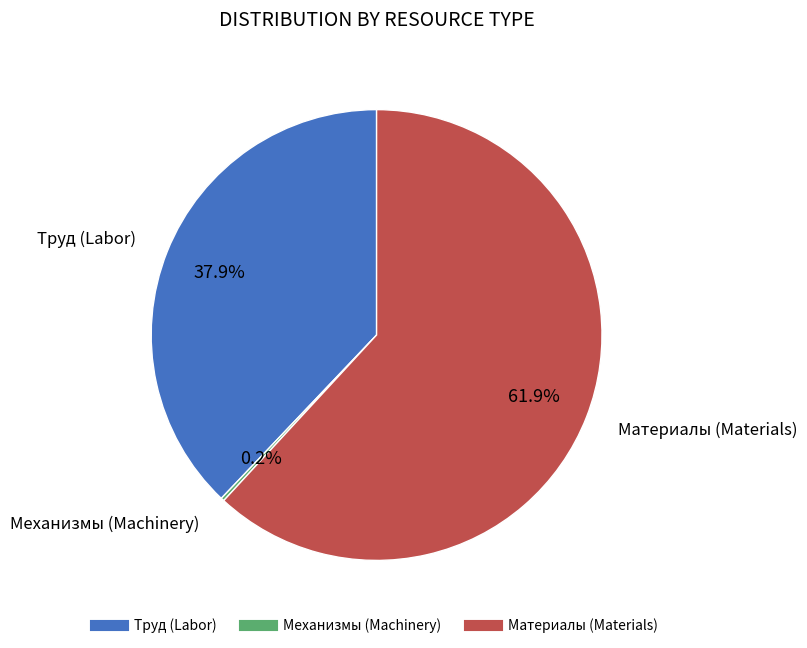

Is there a majority slice in this chart?

Yes